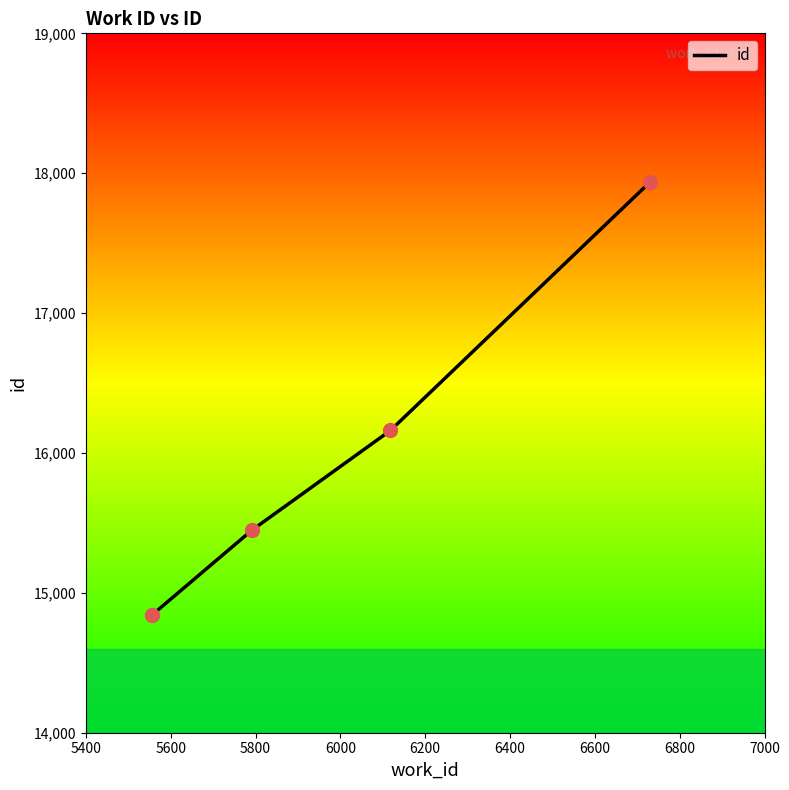

What is the average value?

16096